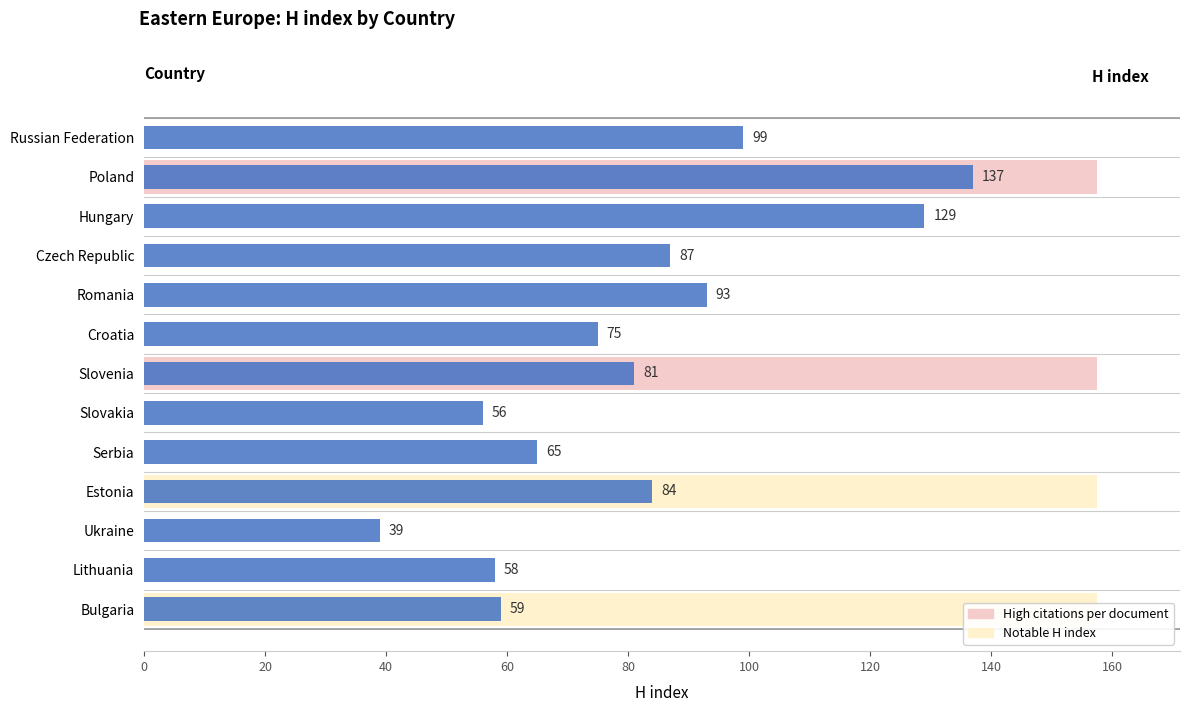

What is the value of the 9th bar from the left?

65